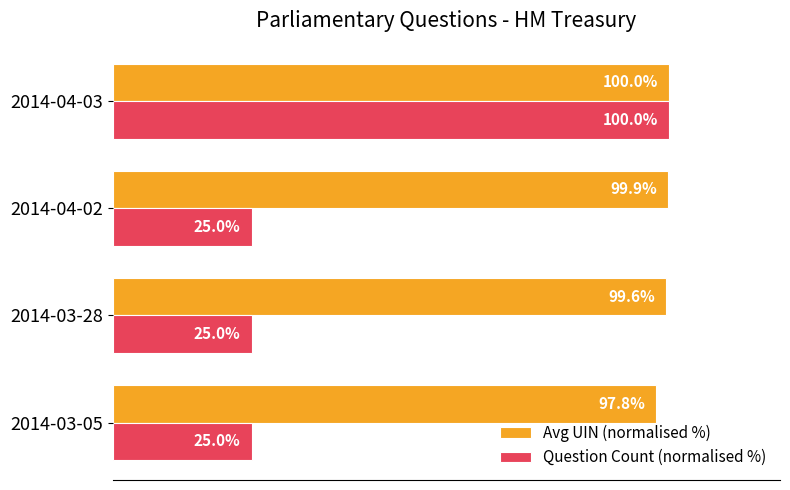

At which label is Avg UIN (normalised %) closest to 98?

2014-03-05